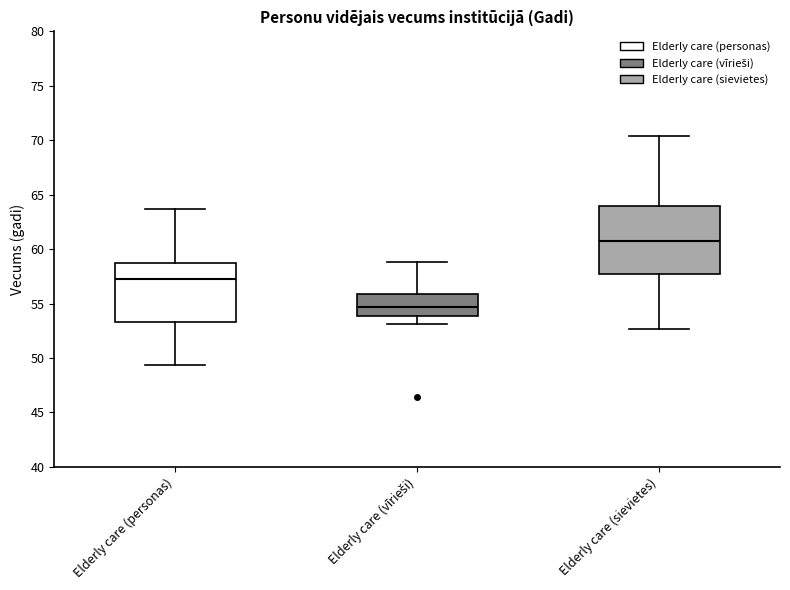

Reading left to right, transcribe this box plot: for each box, give where its median line is, the range the box spans, and where its two whiskers end, as read against the y-axis. The values are not printed on the chart, so give them approximately, as read against the axis.

Elderly care (personas): median 57.5, box 53.5 to 59.0, whiskers 49.5 to 63.5
Elderly care (vīrieši): median 54.5, box 54.0 to 56.0, whiskers 53.0 to 59.0
Elderly care (sievietes): median 61.0, box 58.0 to 64.0, whiskers 52.5 to 70.5